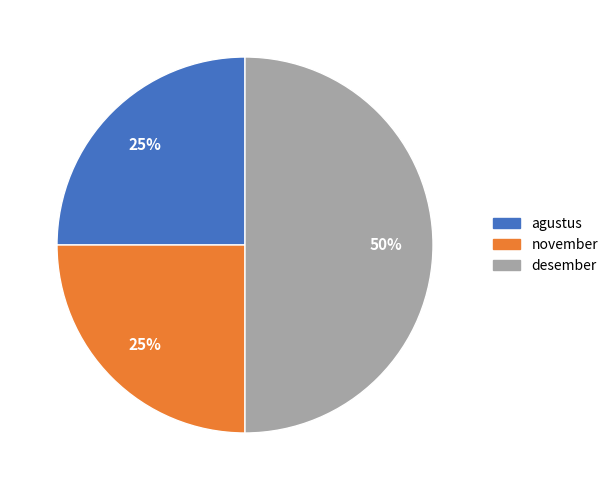

Combined, do desember and november account for over 50%?

Yes